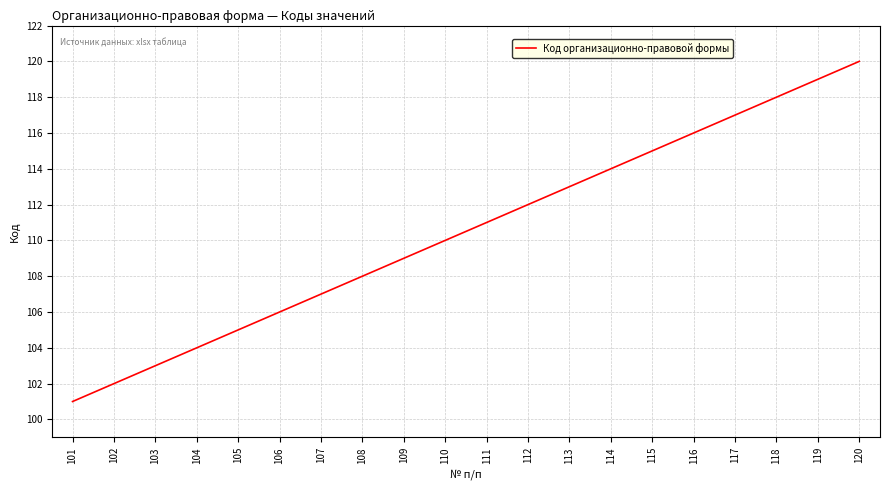

True or false: the data shows 119 at 119.

True